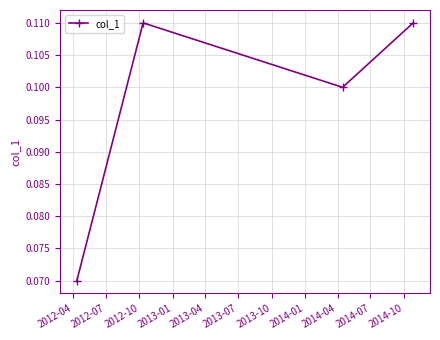

Count the values in the range 0 to 1.

4